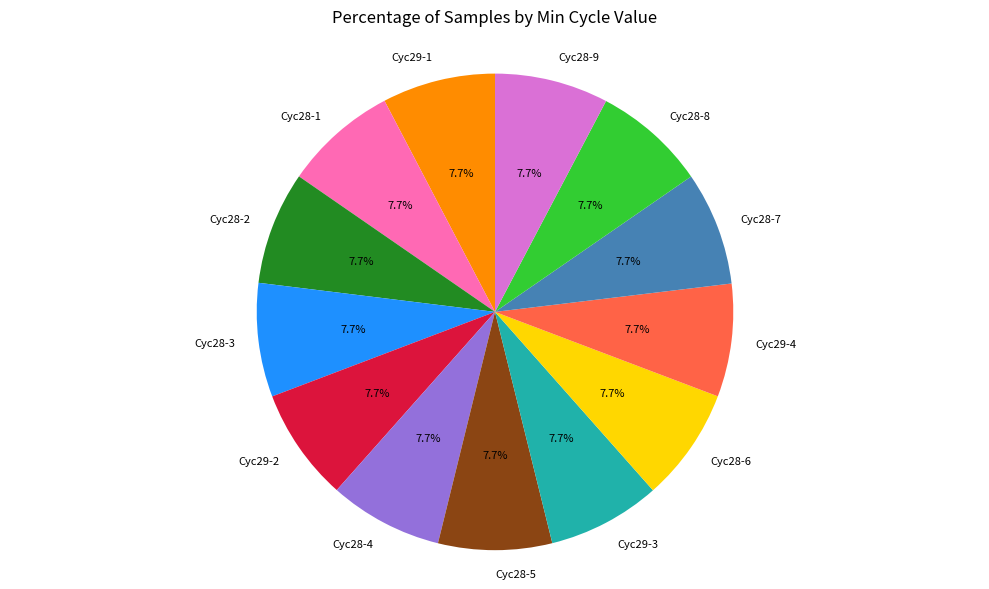

Is there any slice that represents more than half of the pie?

No